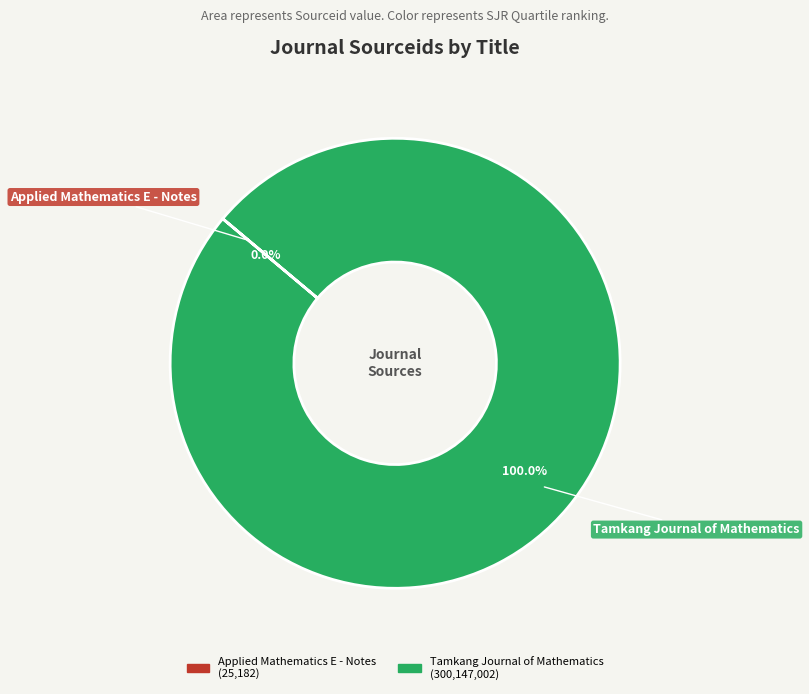

Which slice is the largest?

Tamkang Journal of Mathematics